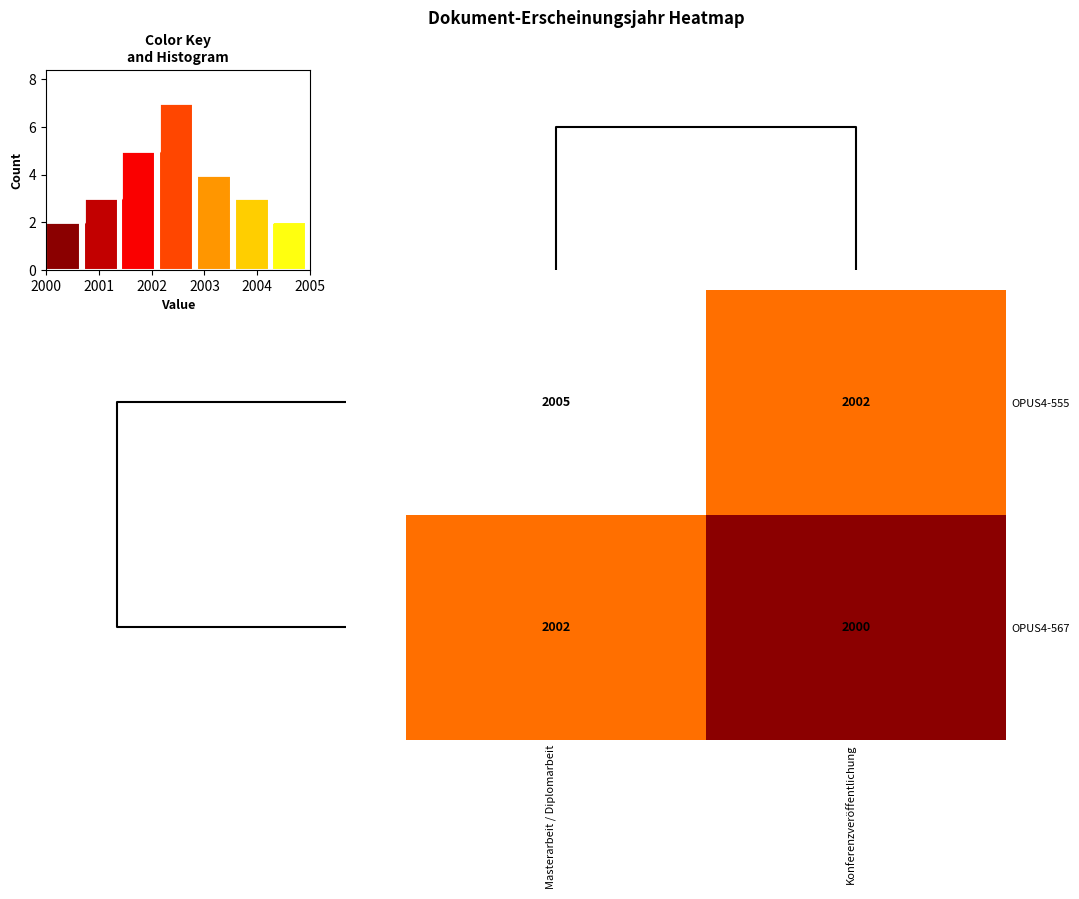

Is the value of row_1 at 1 greater than the value of row_0 at 1?

No